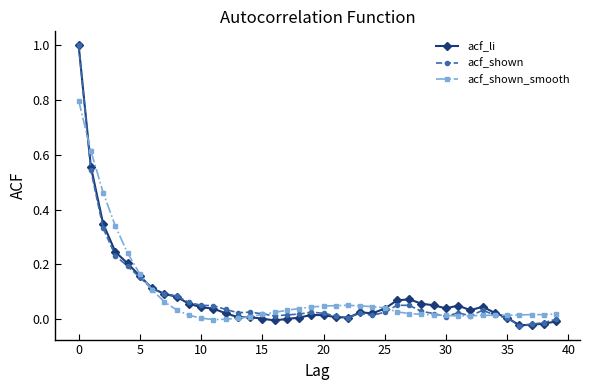

What is the highest value of the acf_shown series?

1.0